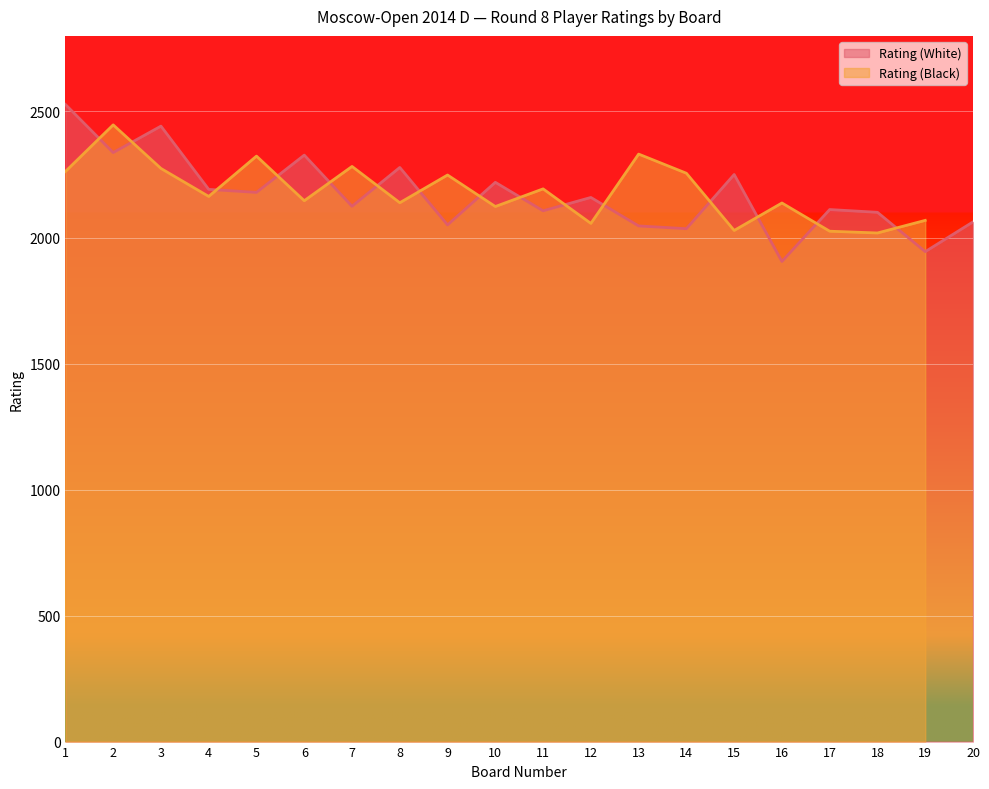

Reading left to right, extract all data points from this chart.

2528	2337	2442	2191	2179	2327	2124	2278	2050	2219	2106	2159	2046	2035	2250	1905	2111	2100	1944	2062